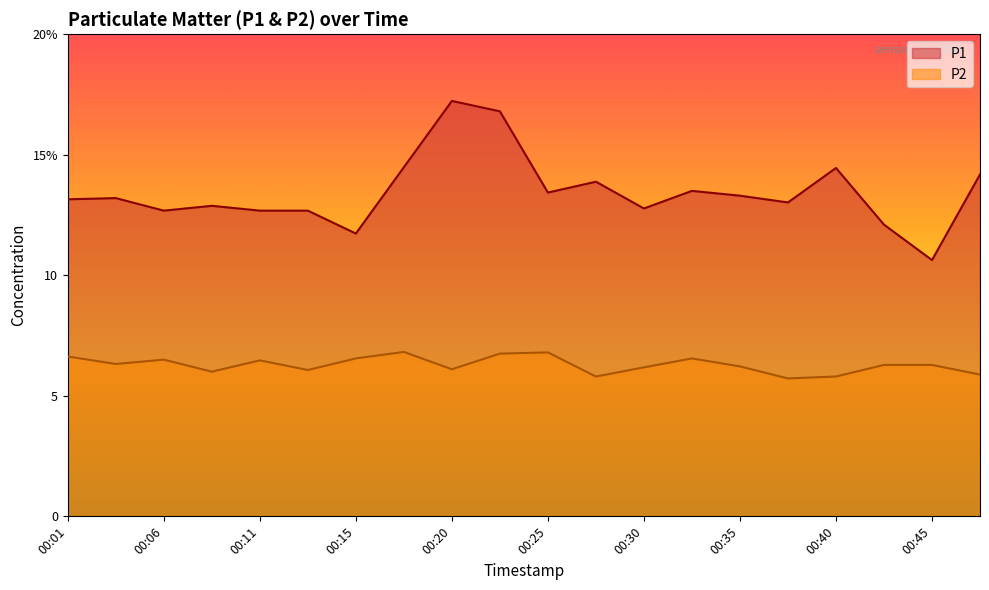

What are all the series names shown in the legend?

P1, P2